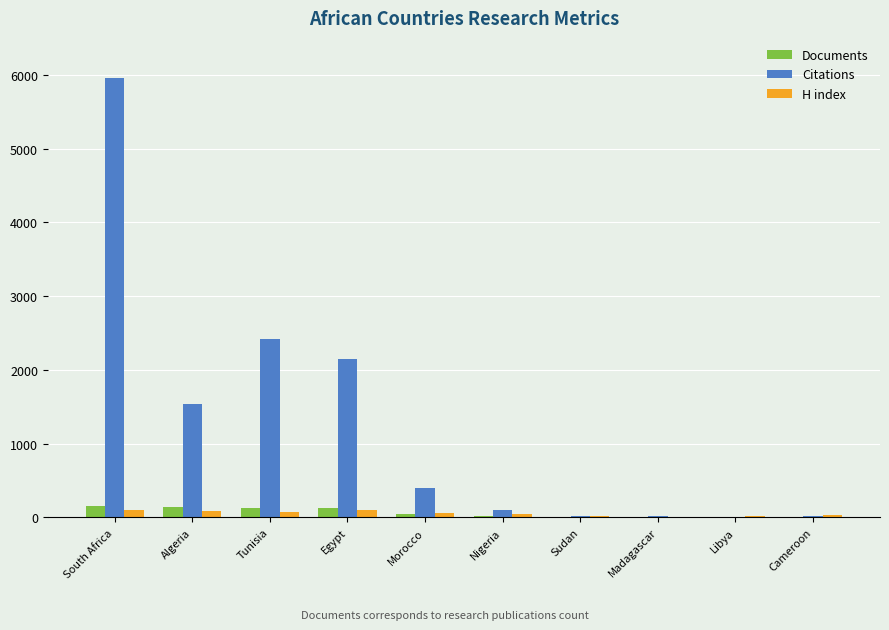

The value of Citations at Tunisia is 2424. True or false?

True